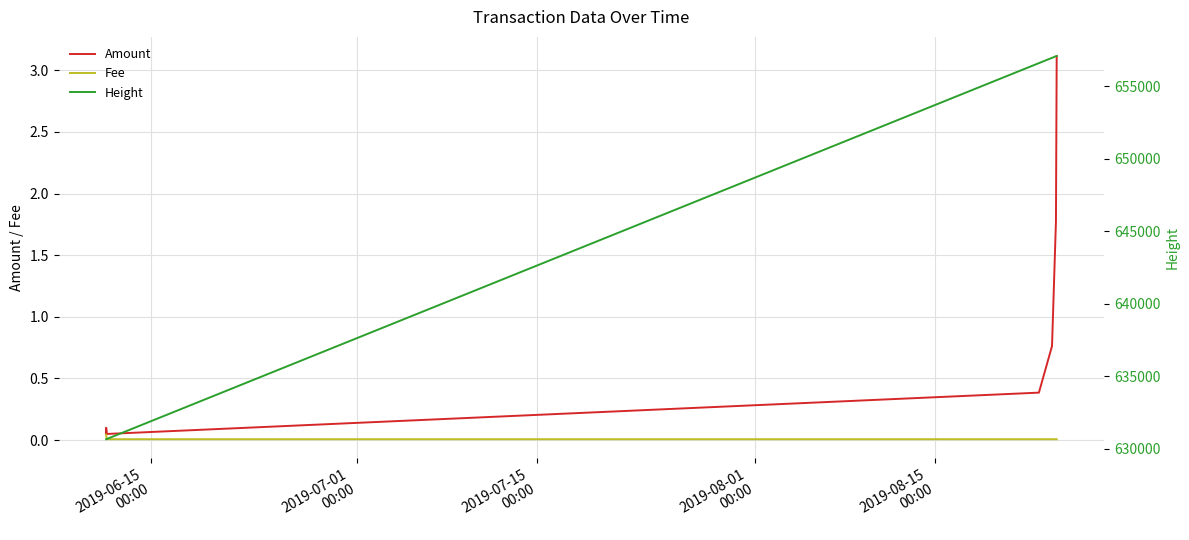

Reading left to right, list all the values displayed in this chart.

Amount: 0.1	0.1	0.1	0.4	0.8	1.8	3.1
Fee: 0.0	0.0	0.0	0.0	0.0	0.0	0.0
Height: 630660.0	630660.0	630673.0	656609.0	656974.0	657085.0	657097.0